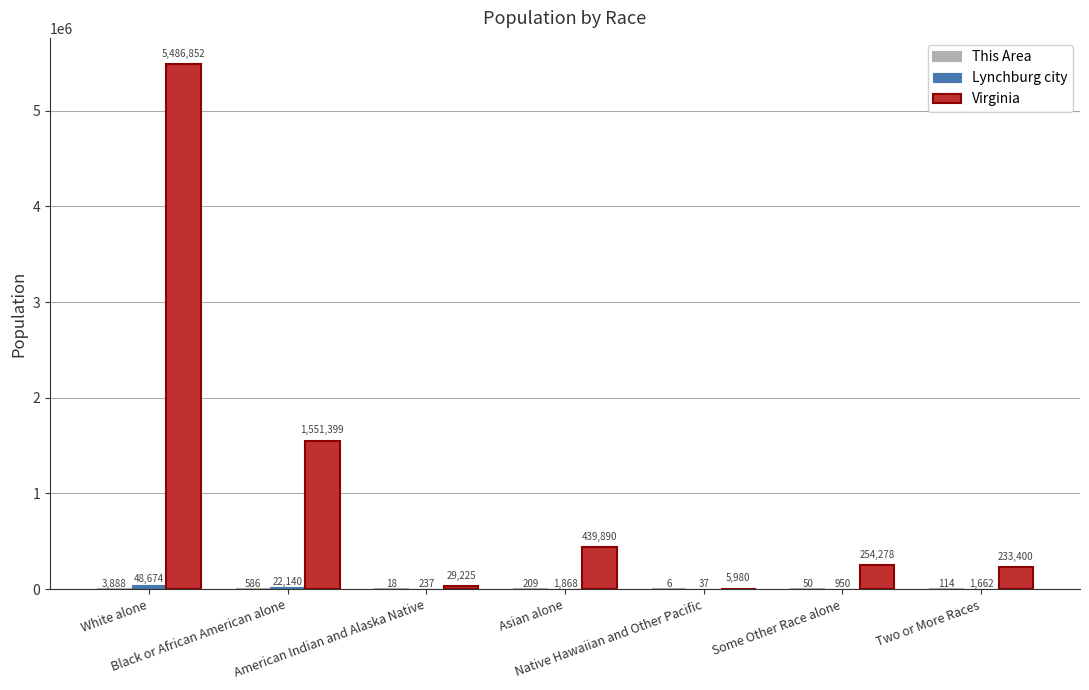

Where is Virginia nearest to the value 2746416?

Black or African American alone